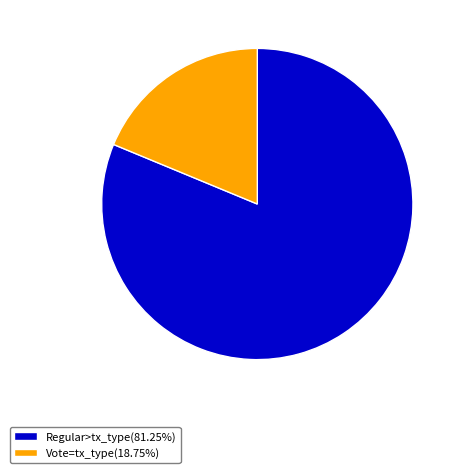

Is Regular>tx_type(81.25%) the majority of the pie?

Yes